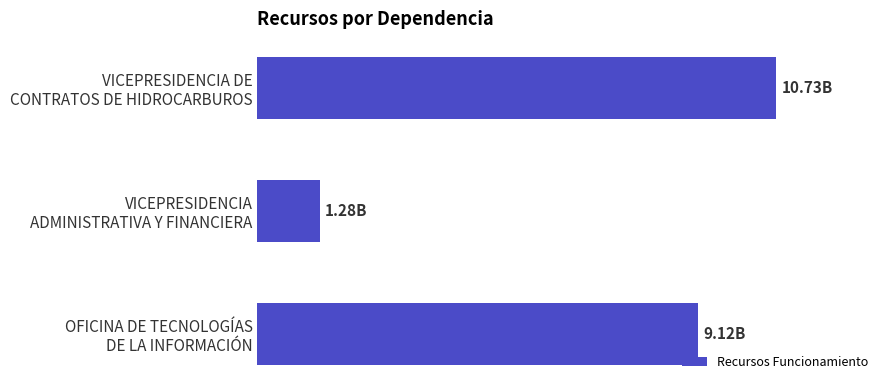

Are the bars horizontal?

Yes